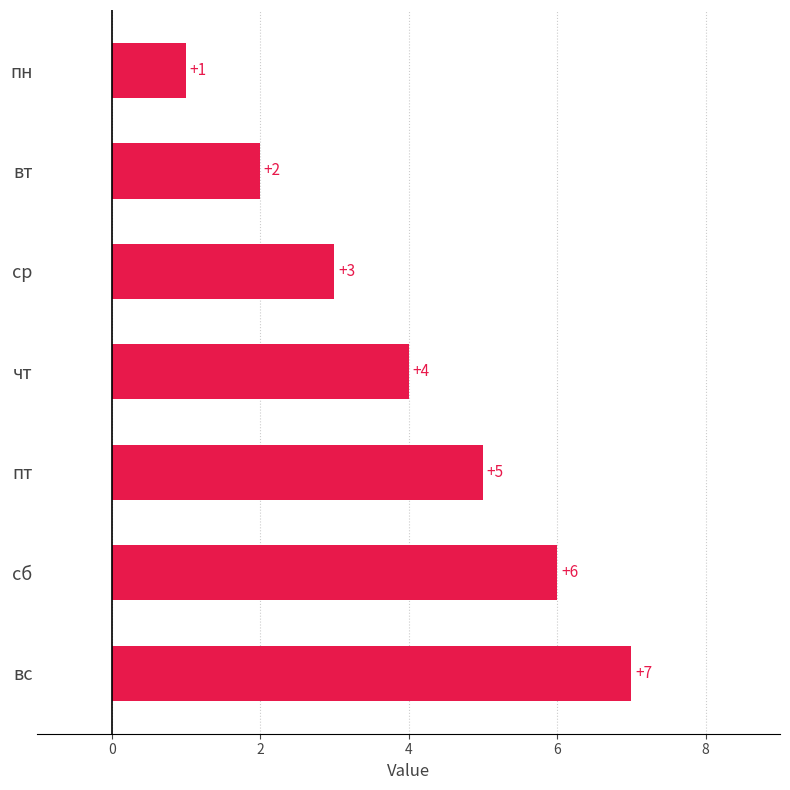

What is the change in value from пт to сб?

+1